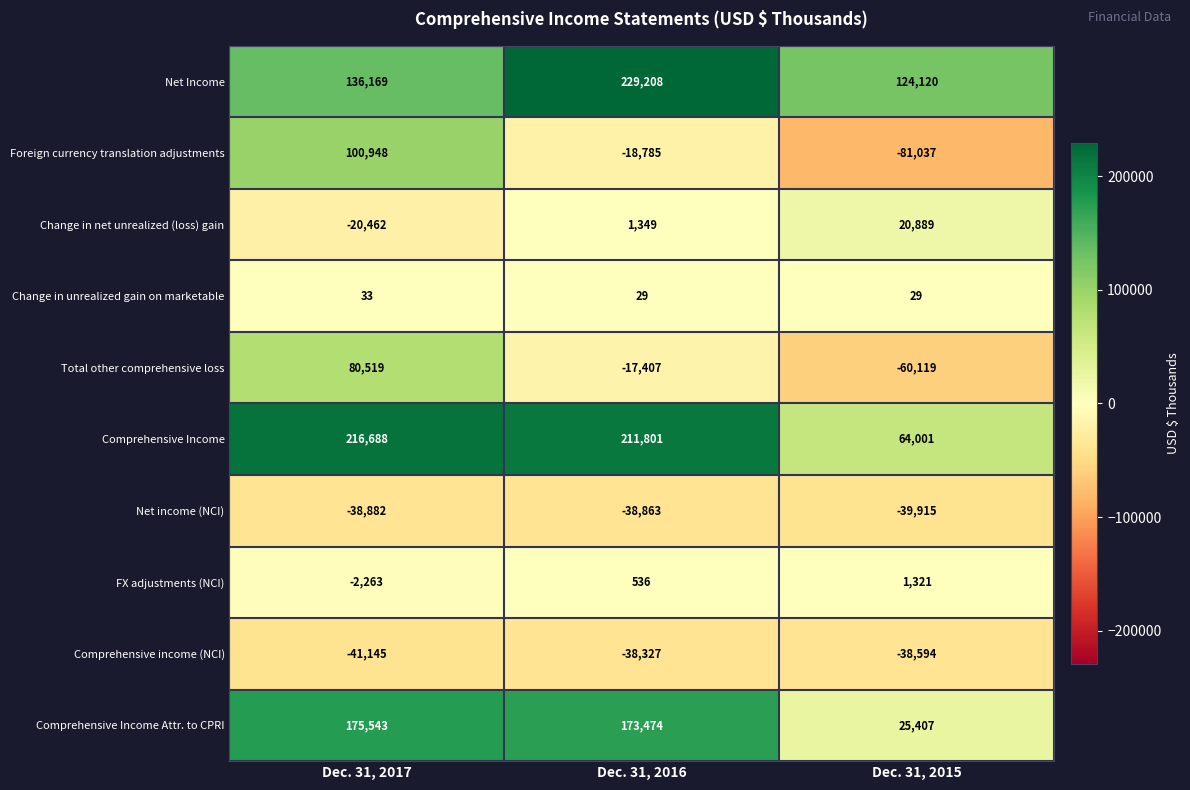

Rank the series by their maximum value, from lowest to highest.

Net income (NCI), Comprehensive income (NCI), Change in unrealized gain on marketable, FX adjustments (NCI), Change in net unrealized (loss) gain, Total other comprehensive loss, Foreign currency translation adjustments, Comprehensive Income Attr. to CPRI, Comprehensive Income, Net Income